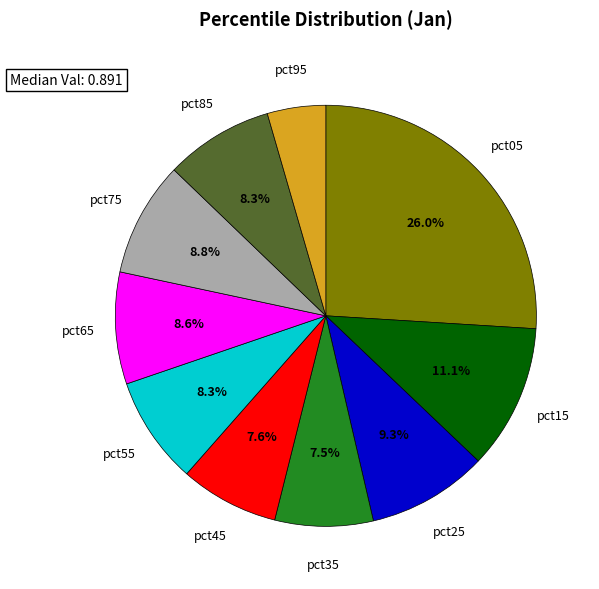

Is there a majority slice in this chart?

No